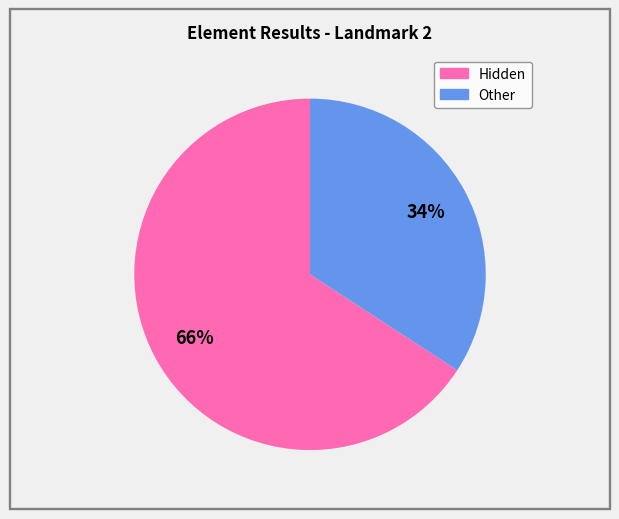

To the nearest percent, what is the difference between the largest and smallest slice percentages?

32%